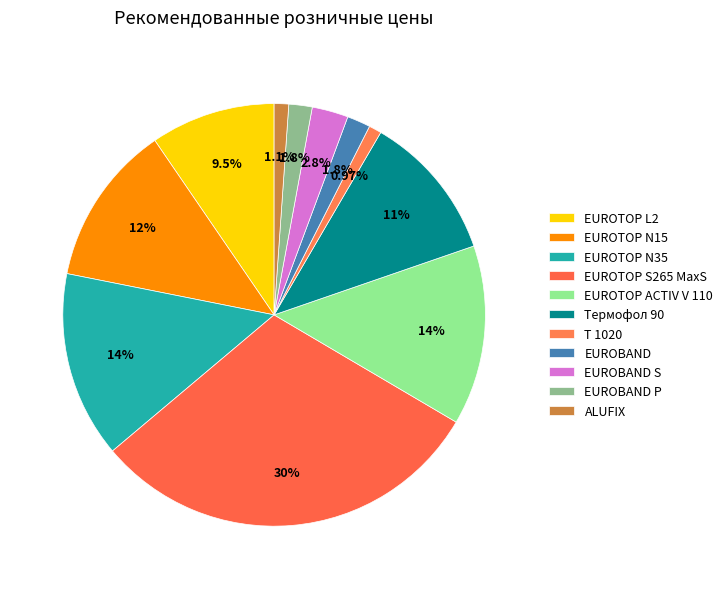

How many segments does this pie chart have?

11